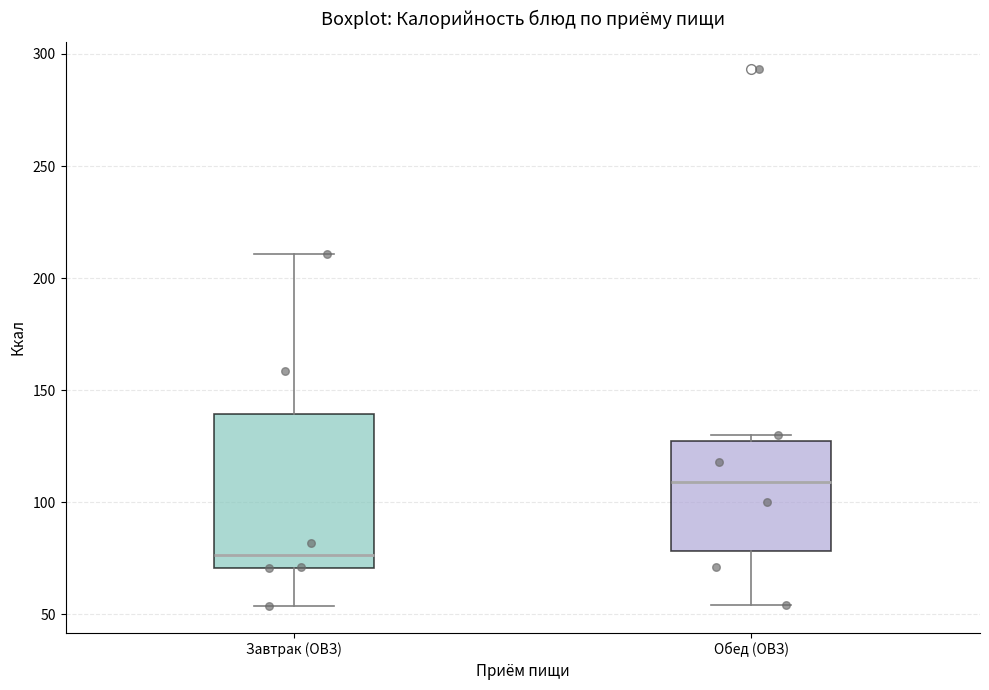

Which box's median line is the highest?

Обед (ОВЗ)